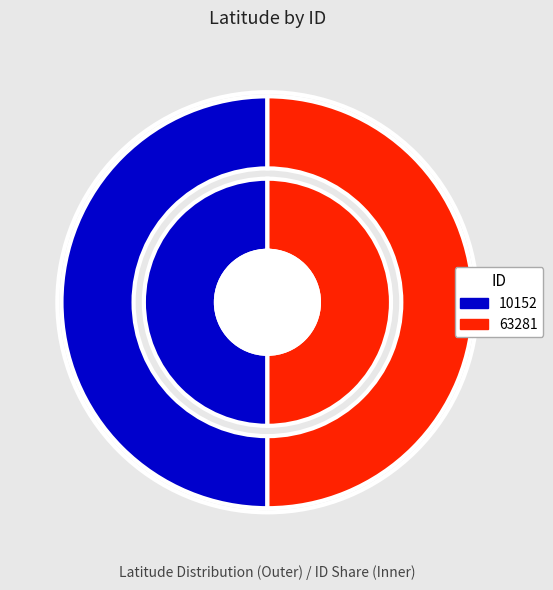

Which slice is the smallest?

10152